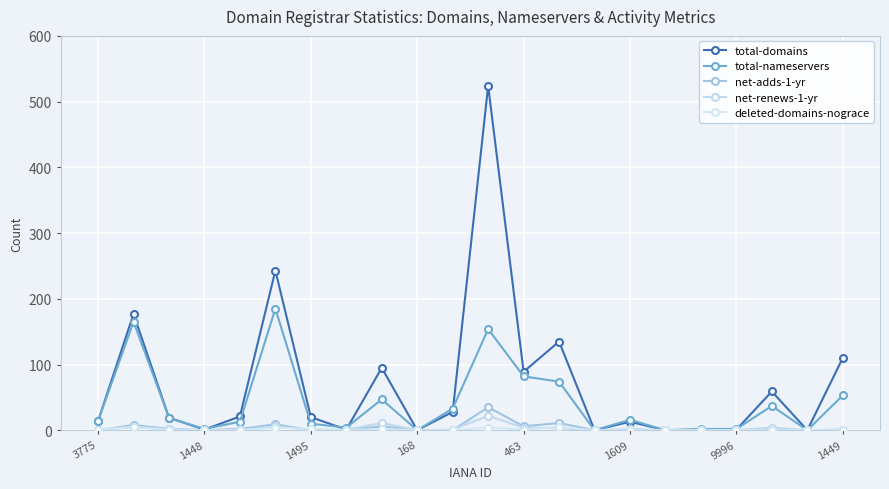

How many lines are shown in the chart?

5